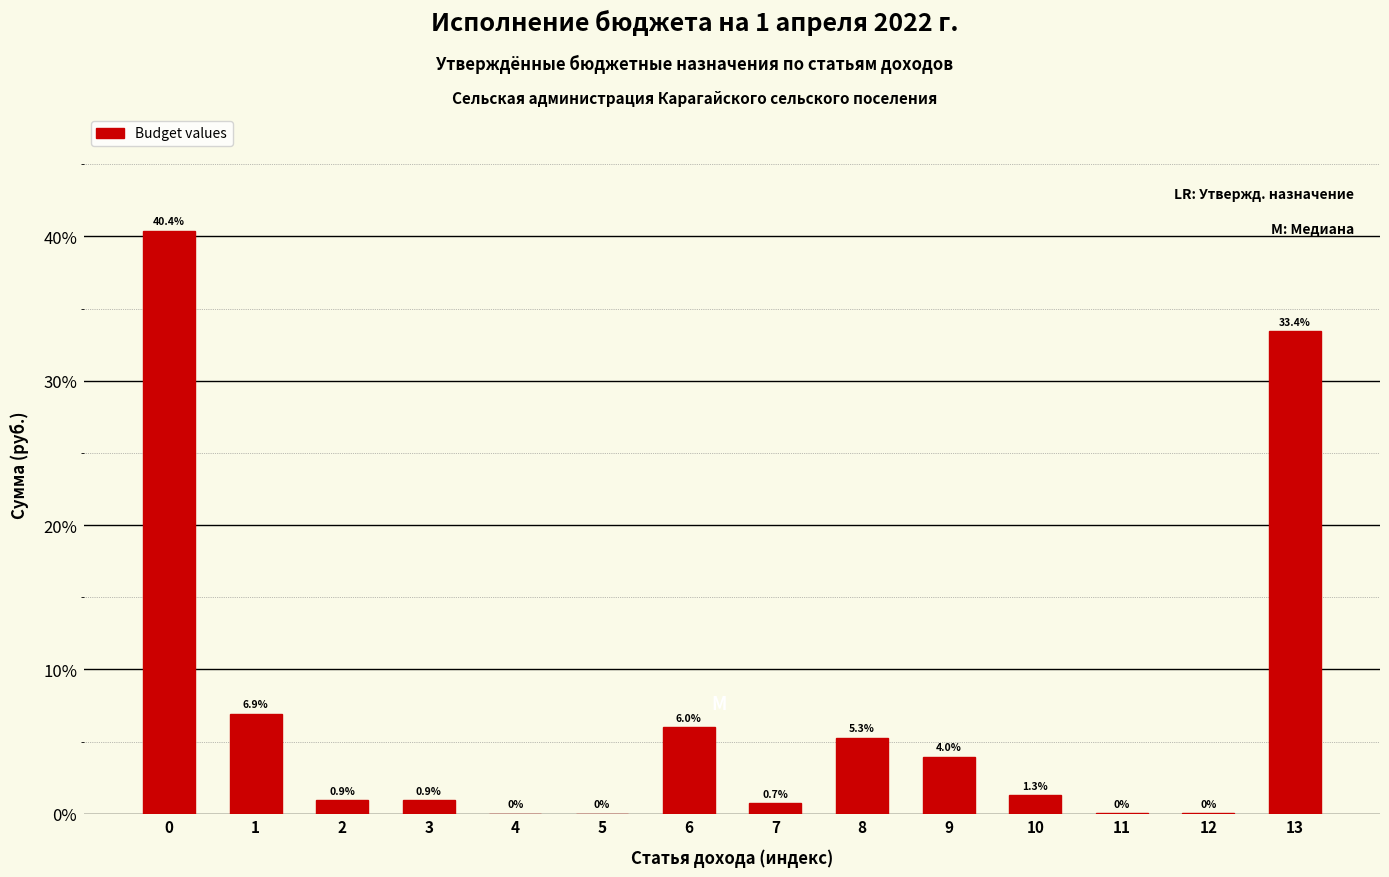

What is the sum of the values at 0 and 4?

40.4